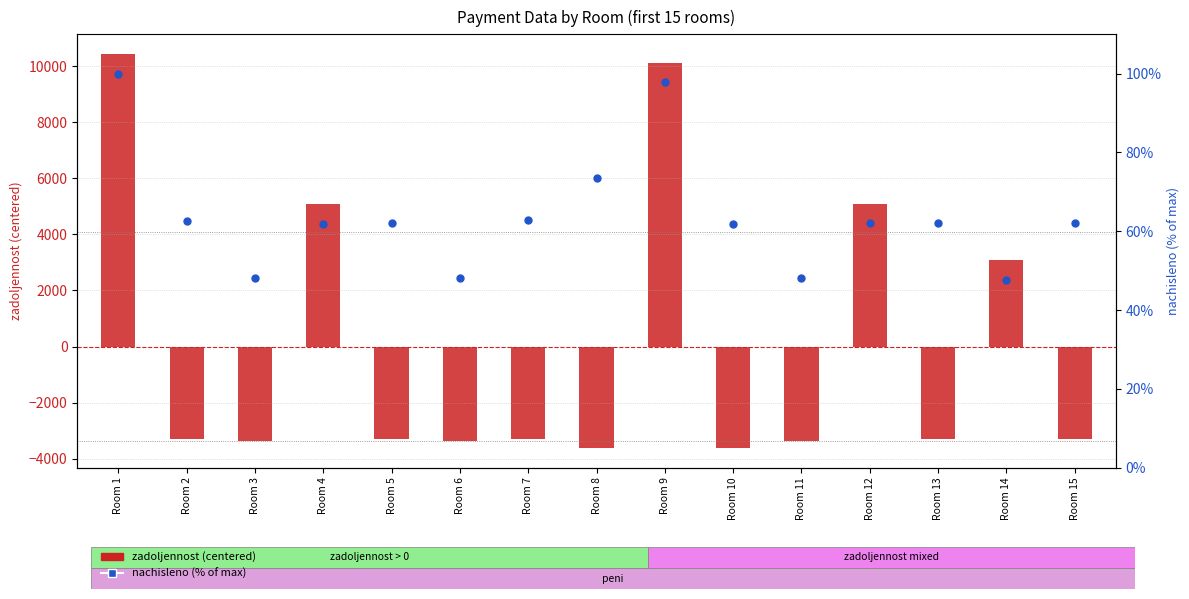

Which series reaches the maximum Y coordinate?

zadoljennost (centered)